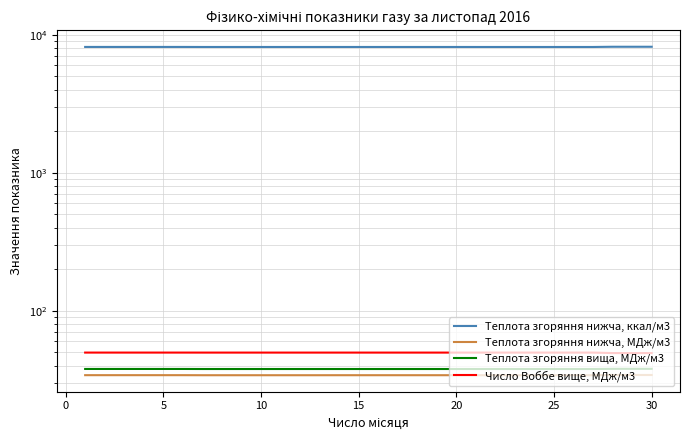

Where is Теплота згоряння нижча, МДж/м3 nearest to the value 34?

25